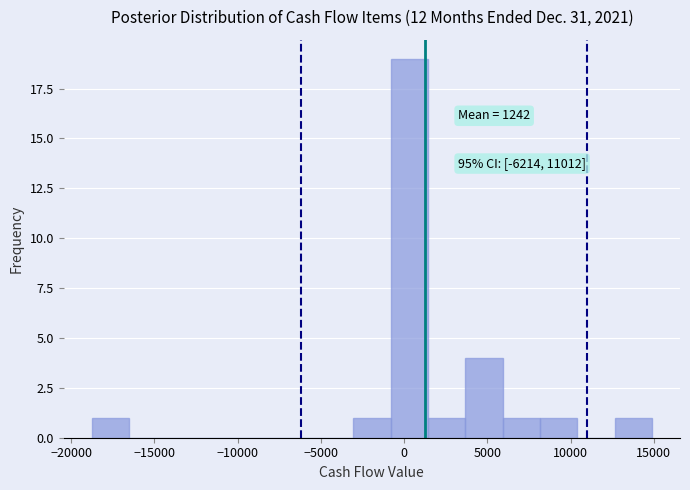

Over which range of the x-axis is the bar tallest?

-1000 to 1500